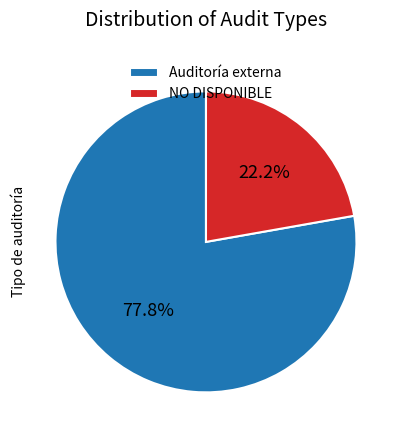

Is the sum of Auditoría externa and NO DISPONIBLE greater than half?

Yes